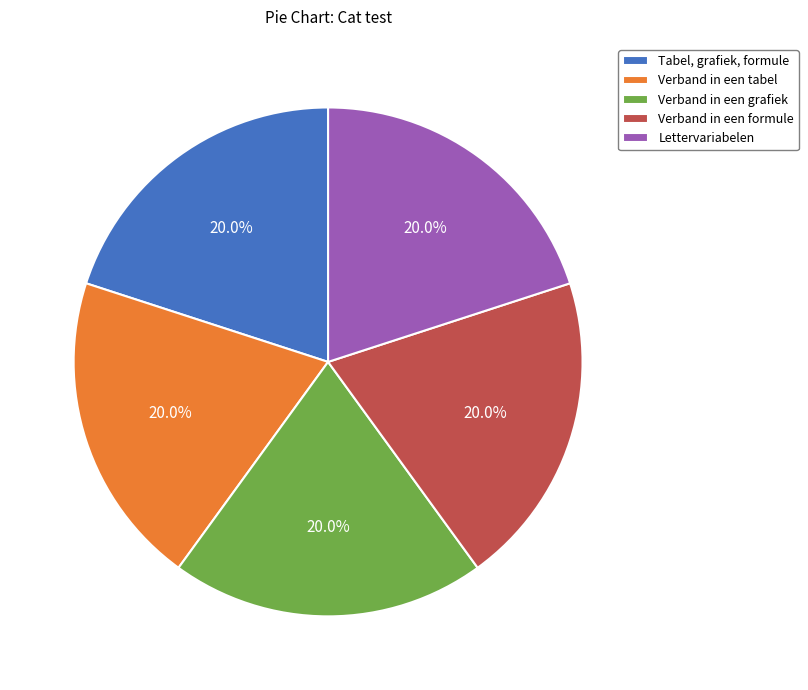

Approximately how many times larger is the value at Verband in een tabel compared to Verband in een formule?

1.0